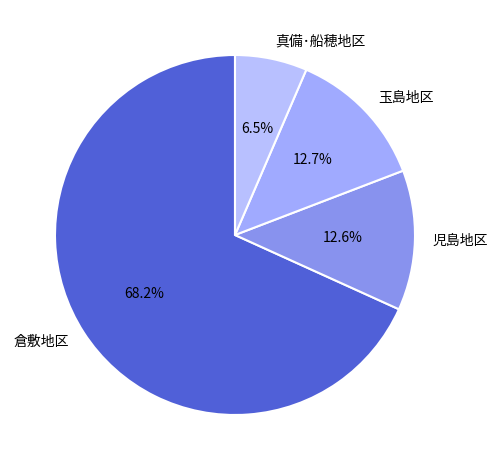

What is the largest slice in the pie chart?

倉敷地区